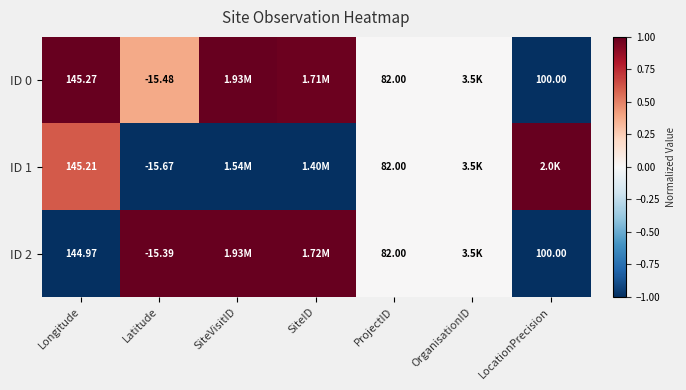

The ID 0 series shows 1.8 at Longitude. True or false?

False